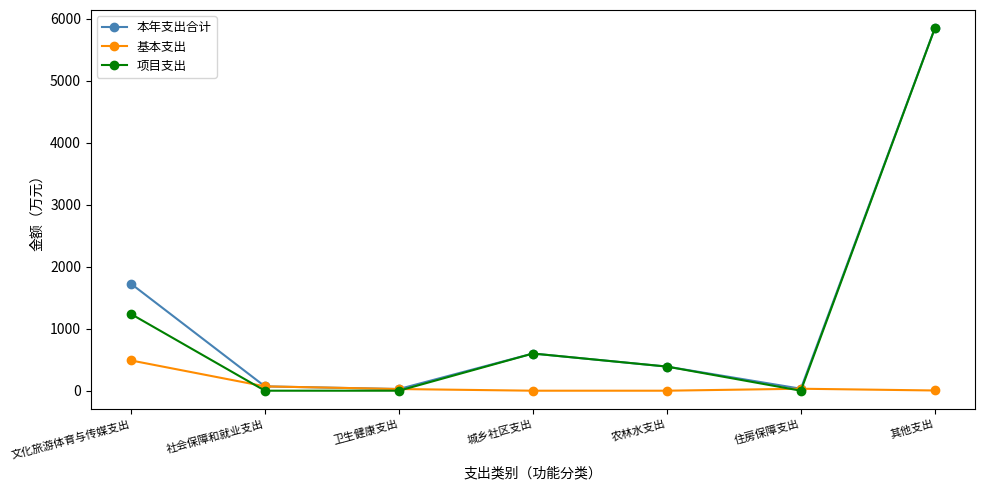

Read the 基本支出 value at 文化旅游体育与传媒支出.

488.5